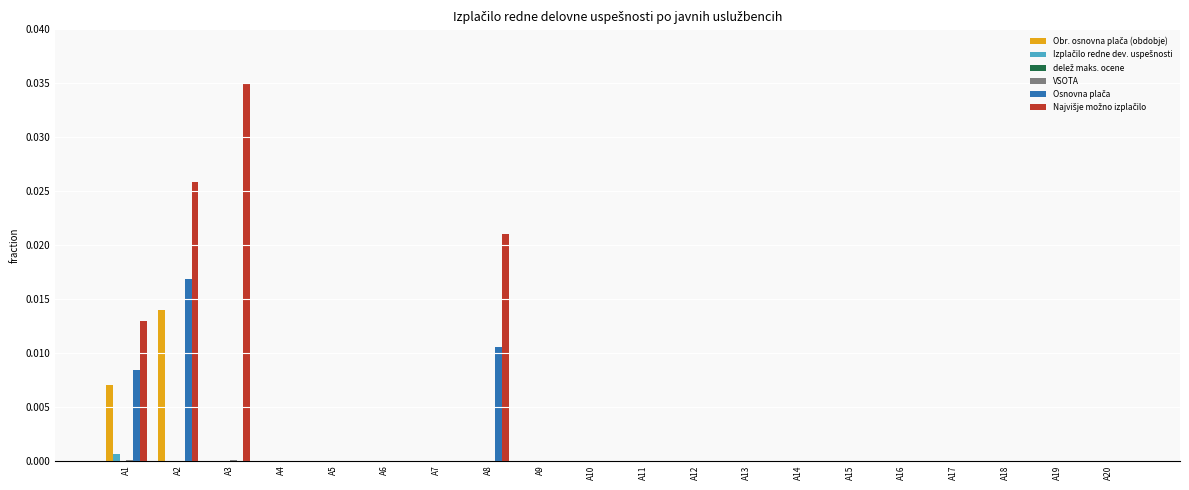

At which category does the chart reach its peak across all series?

A3